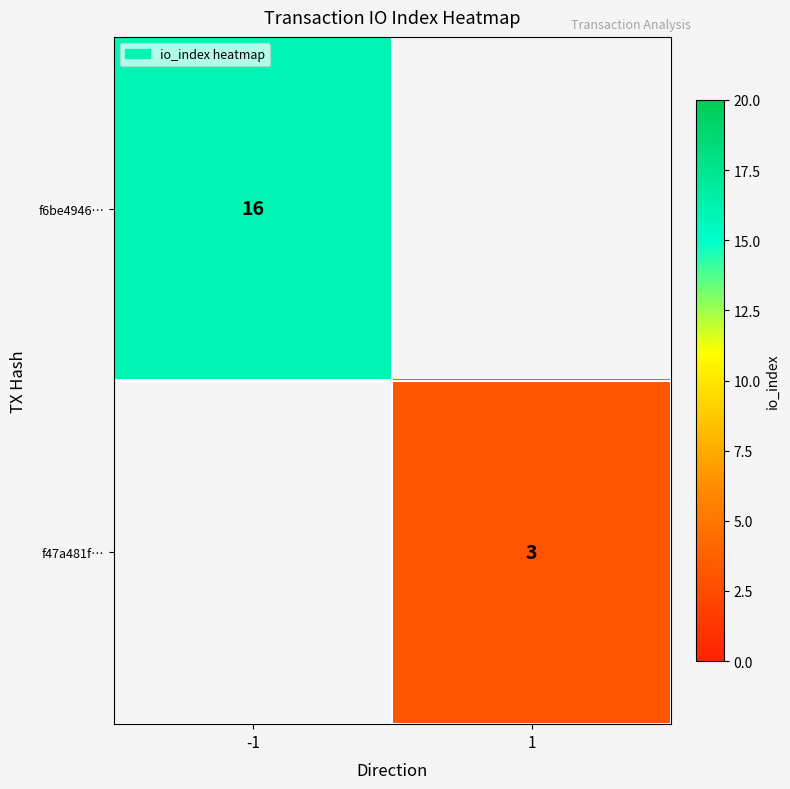

What is the total value across all series at -1?

16